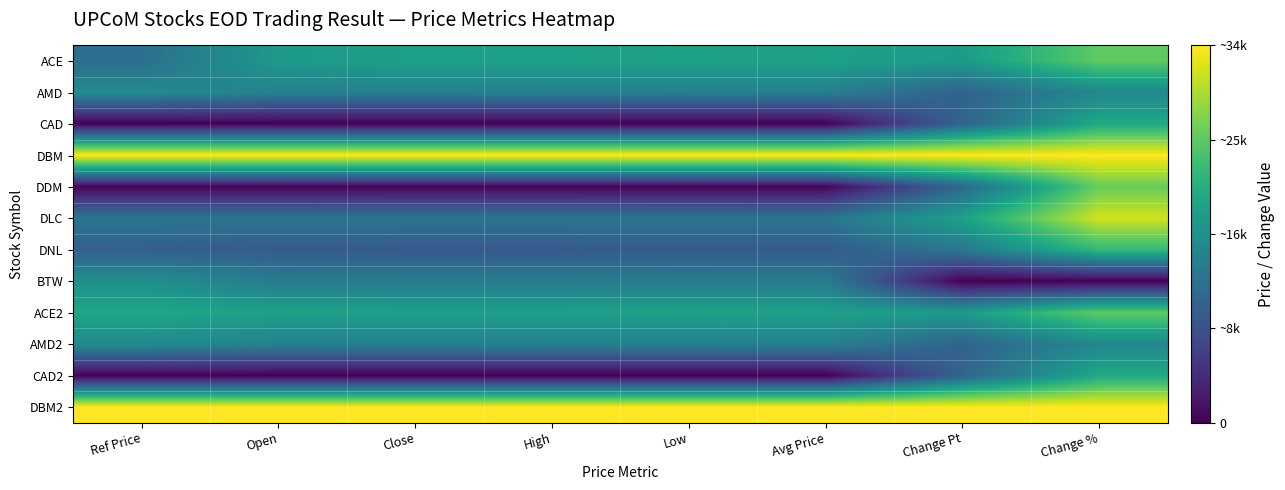

List the series in order of their peak value, highest first.

DBM, DBM2, DLC, DDM, ACE, ACE2, DNL, CAD, CAD2, BTW, AMD, AMD2